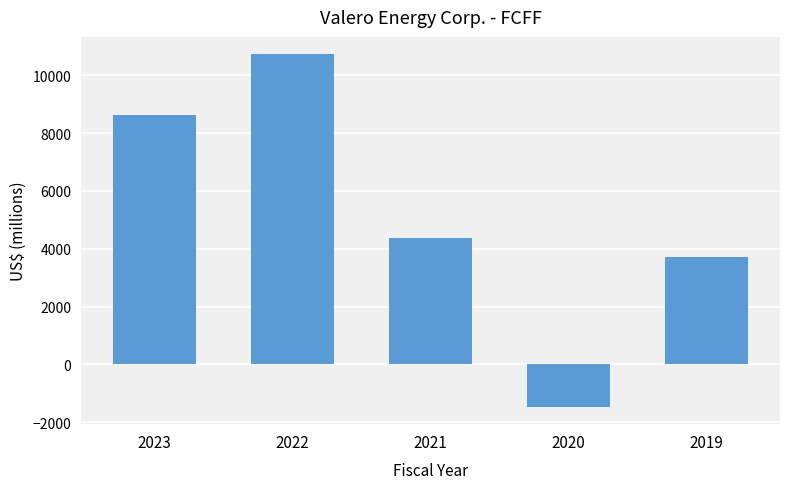

At which category does the chart reach its minimum across all series?

2020